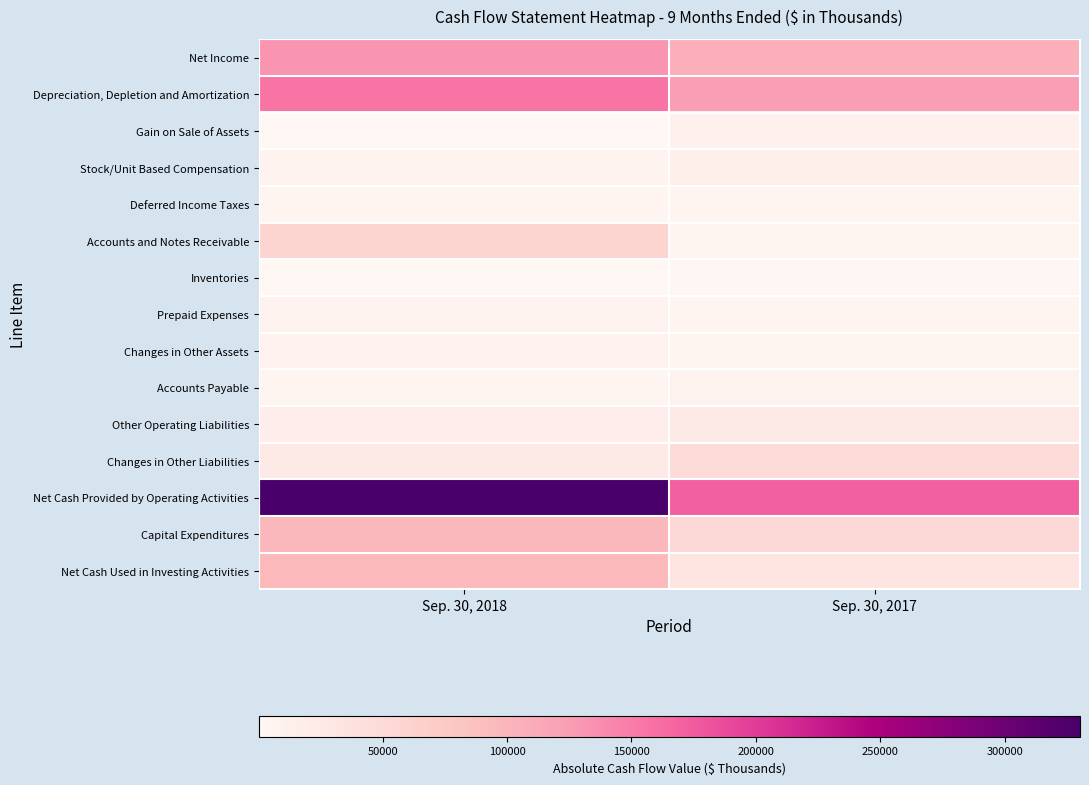

Which series changed the most between Sep. 30, 2018 and Sep. 30, 2017?

Net Cash Provided by Operating Activities